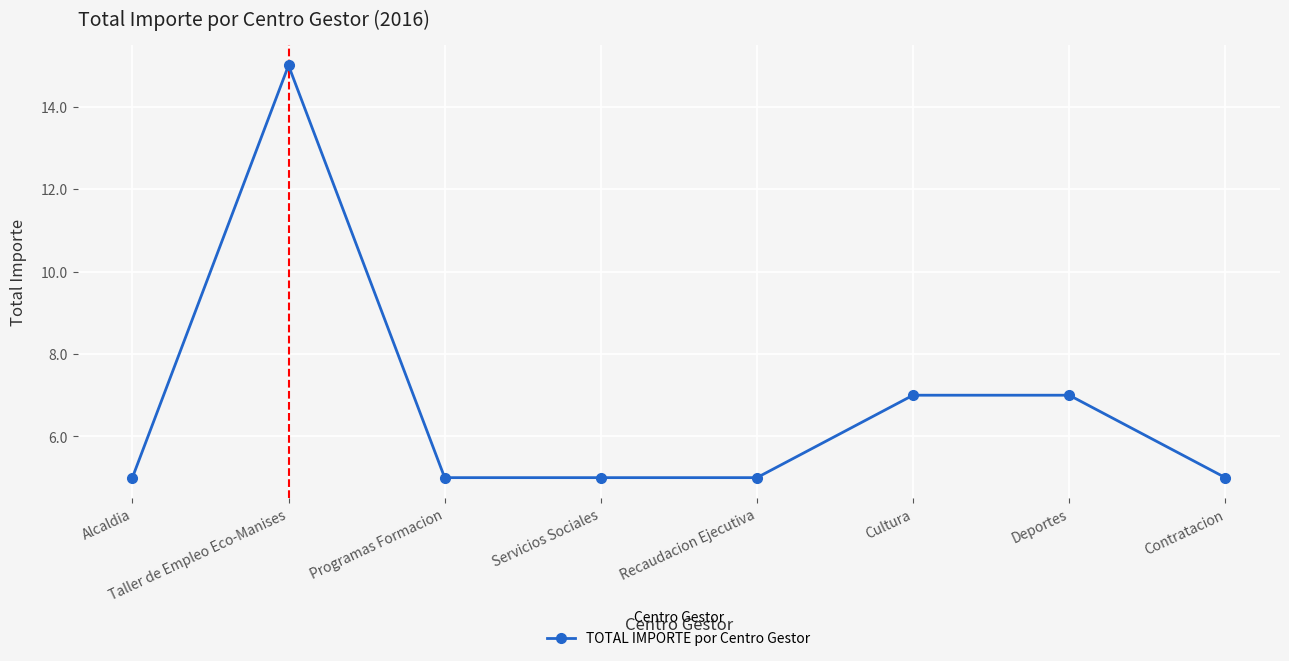

True or false: the data shows 5 at Alcaldia.

True